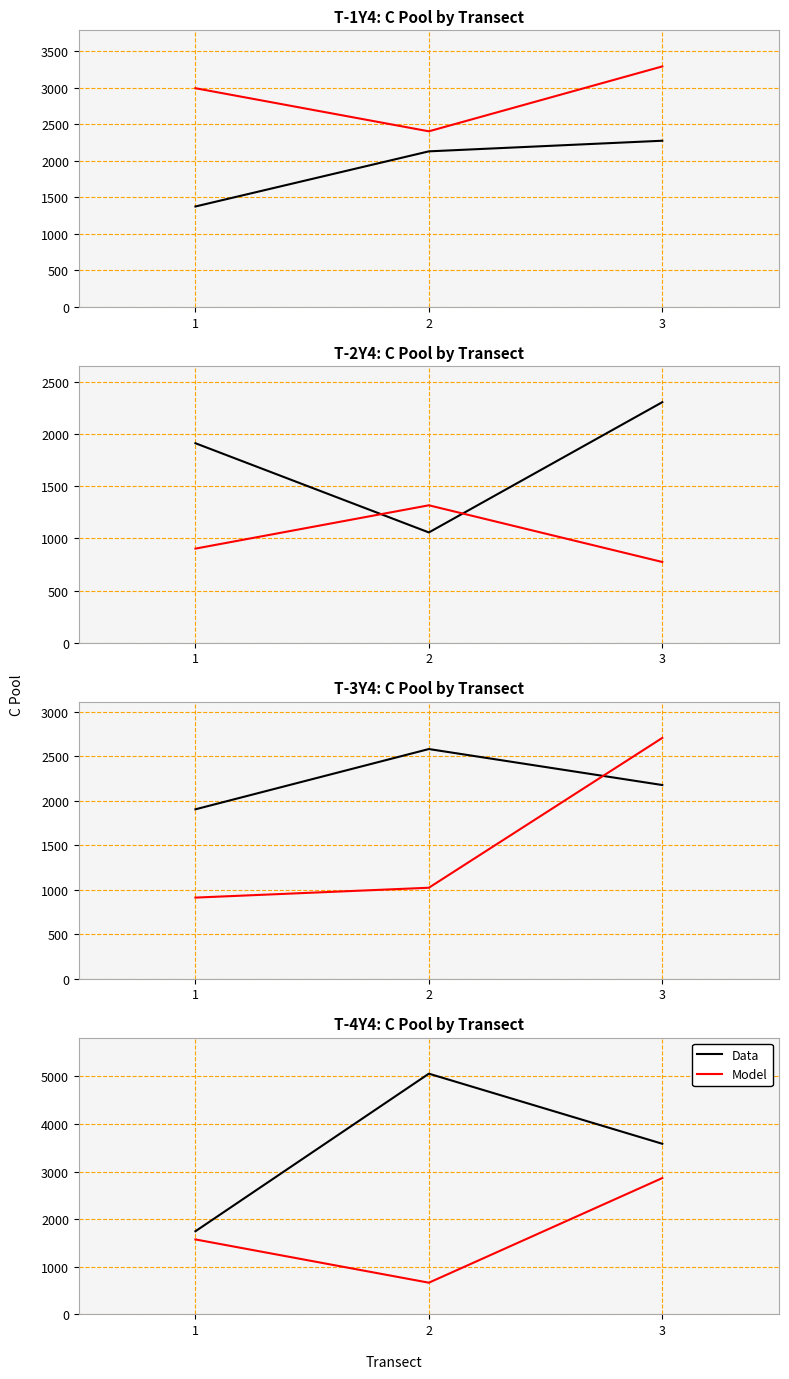

Count the number of categories in the chart.

3